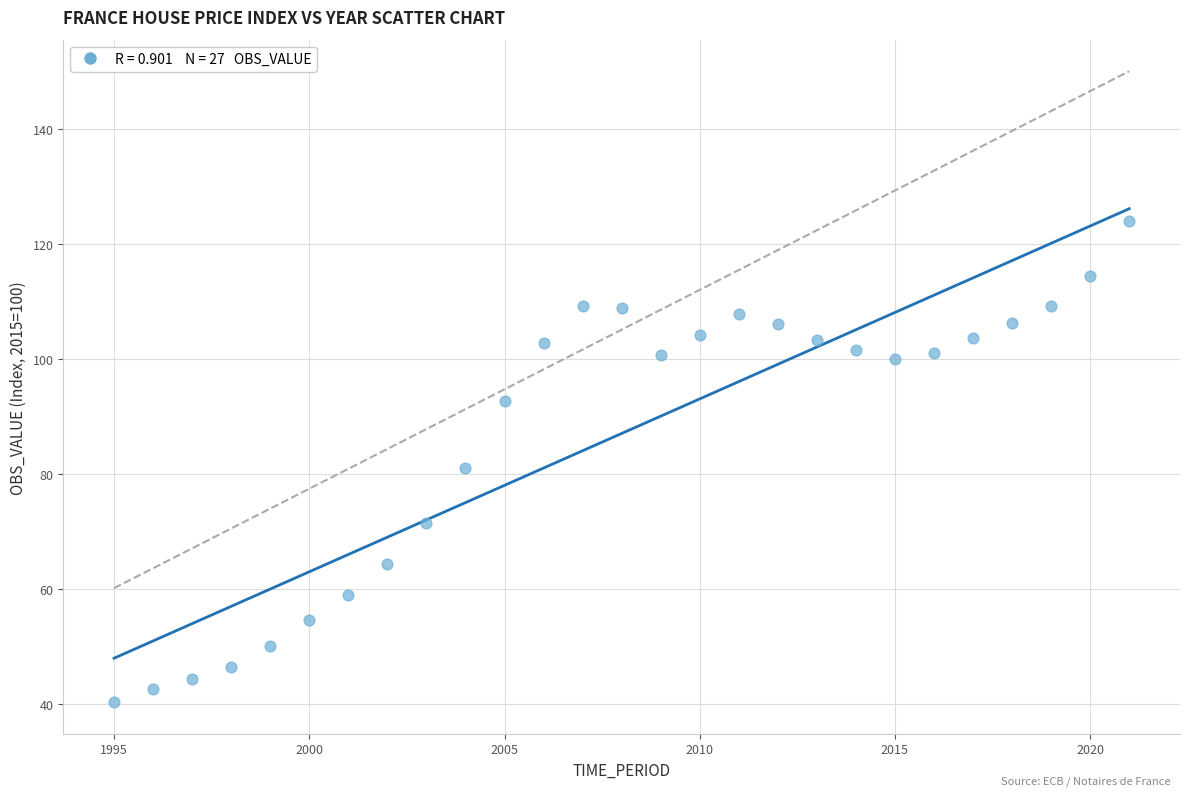

What is the range of X values (max minus min)?

26.0